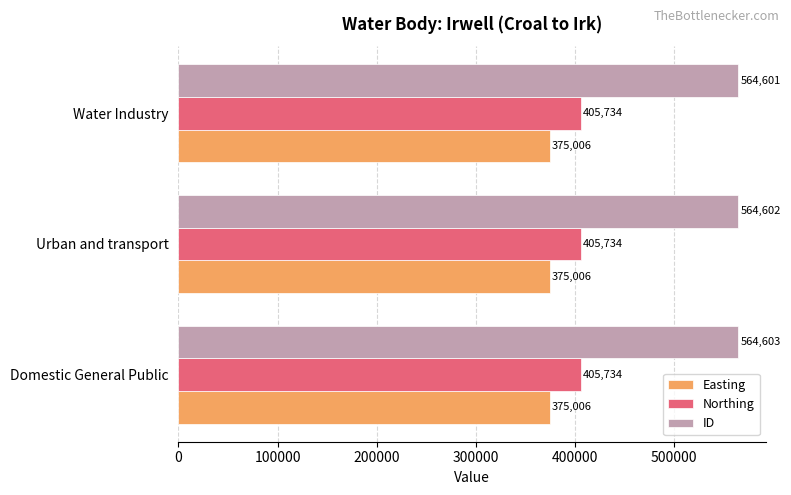

Is it true that Northing equals 718116 at Urban and transport?

False